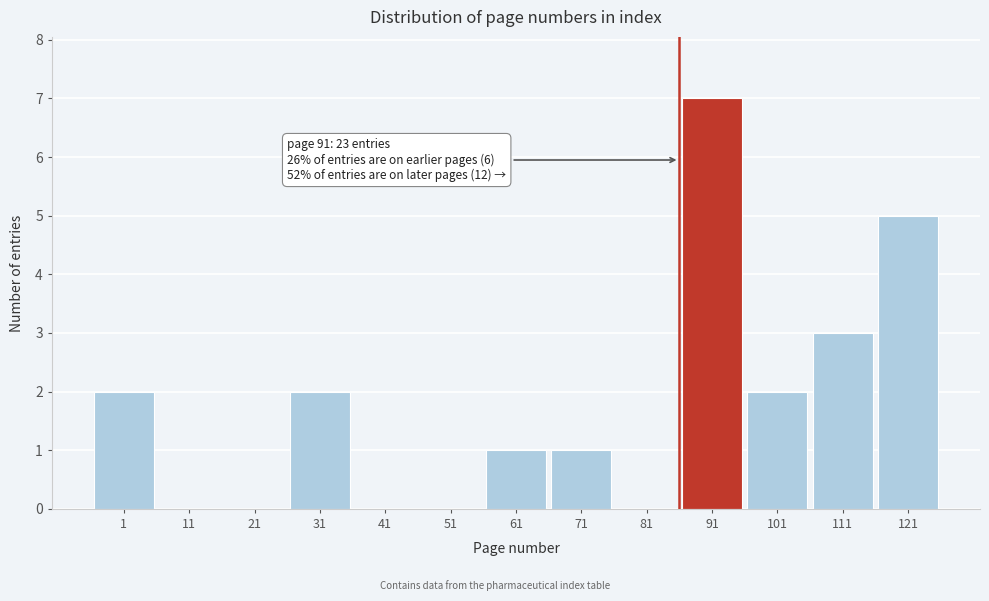

Reading left to right, extract all data points from this chart.

1=2	11=0	21=0	31=2	41=0	51=0	61=1	71=1	81=0	91=7	101=2	111=3	121=5